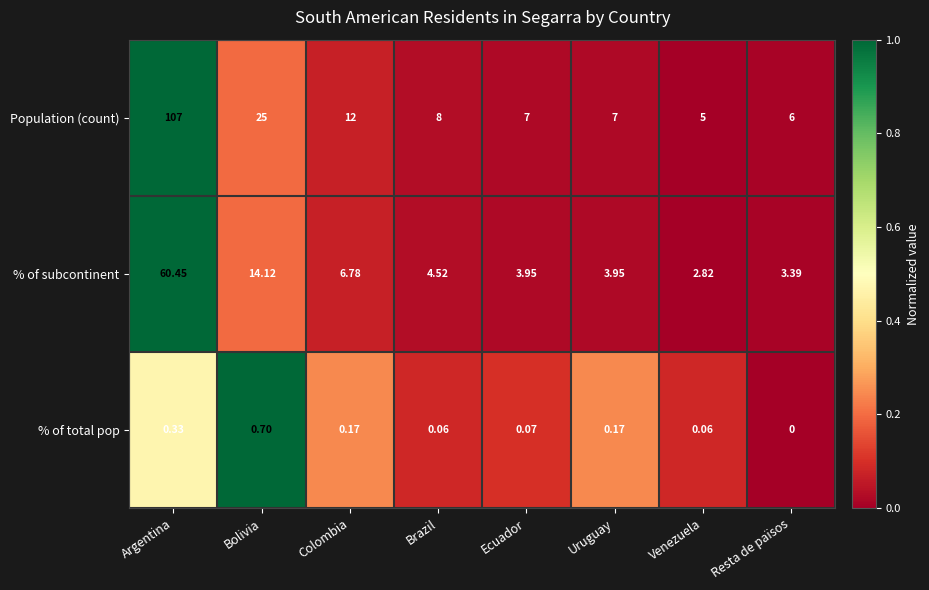

Where does the % of subcontinent series first go above 4?

Argentina